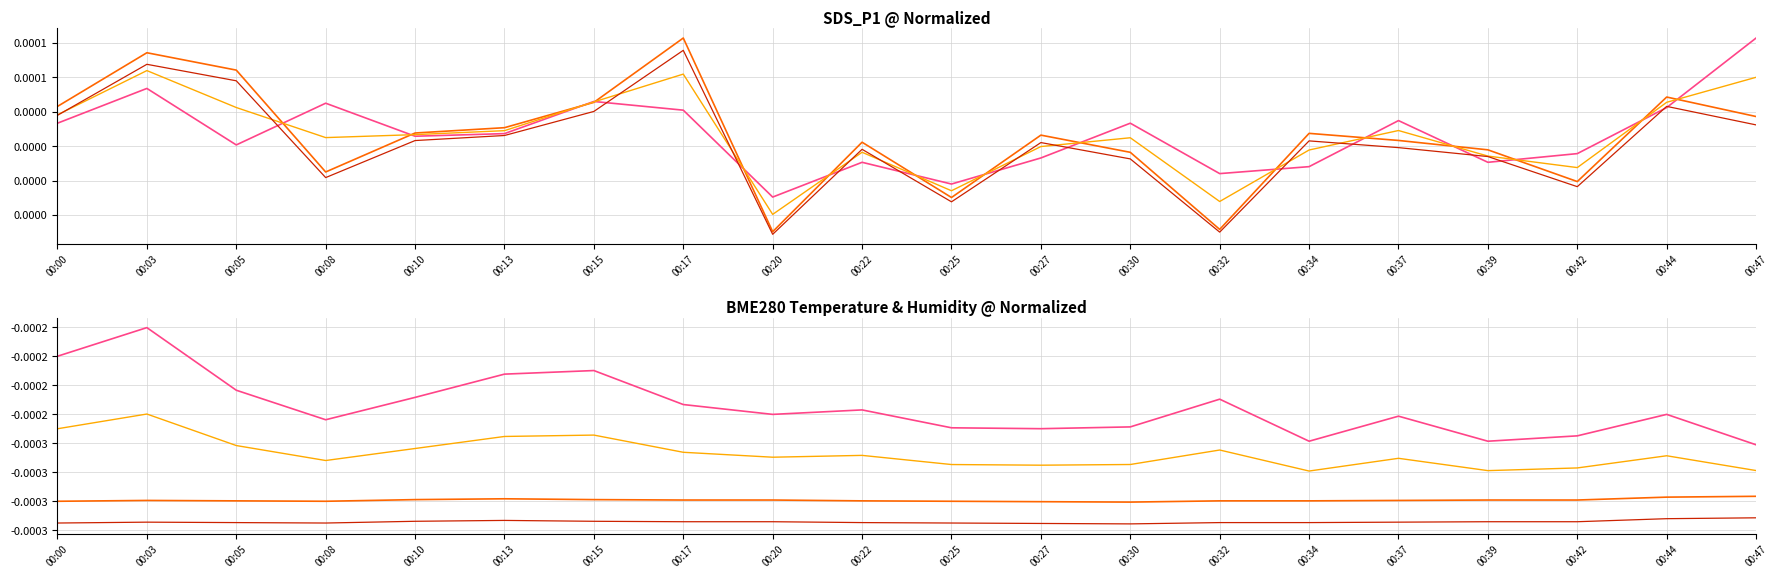

Which has a higher value, 00:47 or 00:03?

00:03